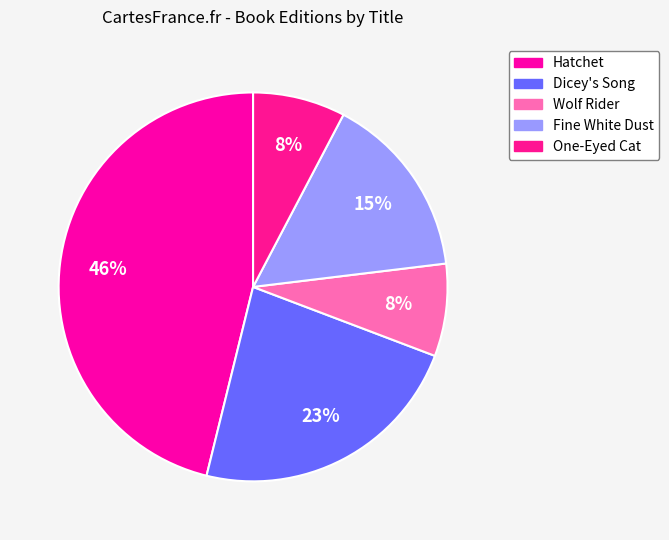

To the nearest percent, what is the difference between the largest and smallest slice percentages?

38%